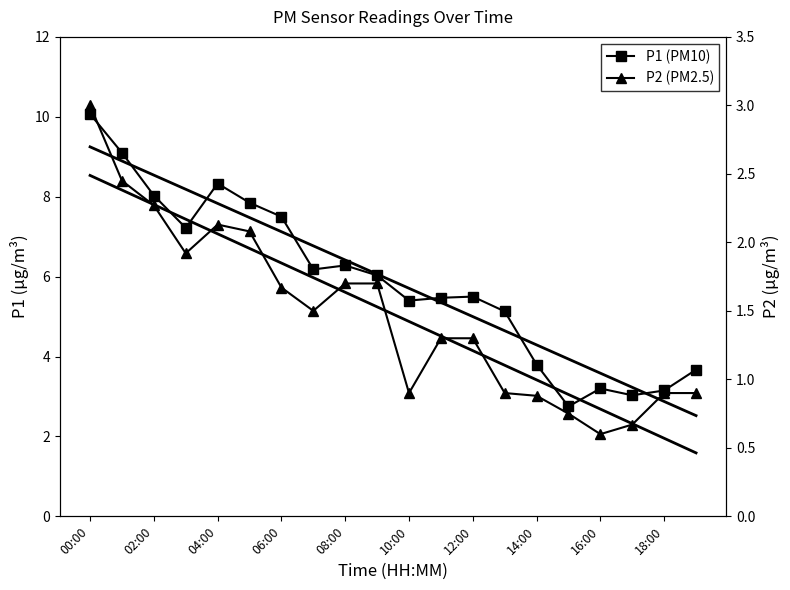

The P2 (PM2.5) series shows 0.2 at 10:00. True or false?

False